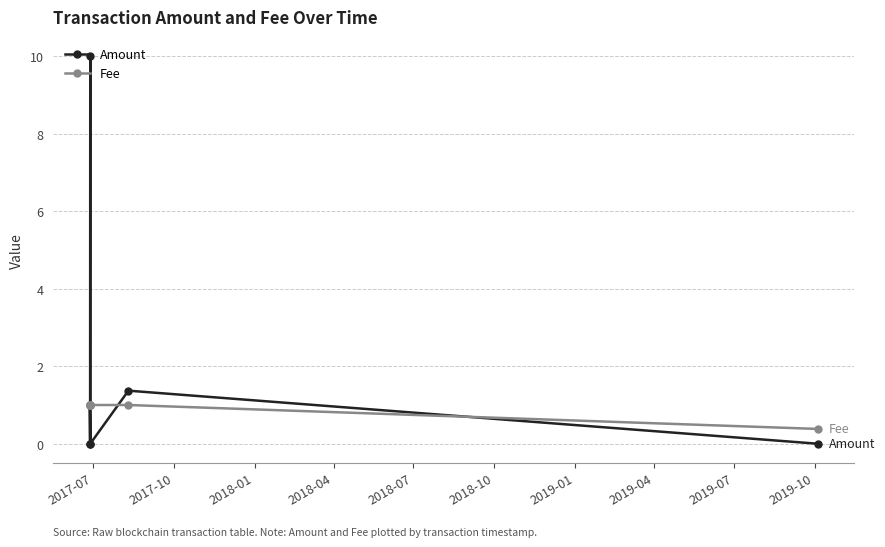

Rank the series by their average value, from highest to lowest.

Amount, Fee